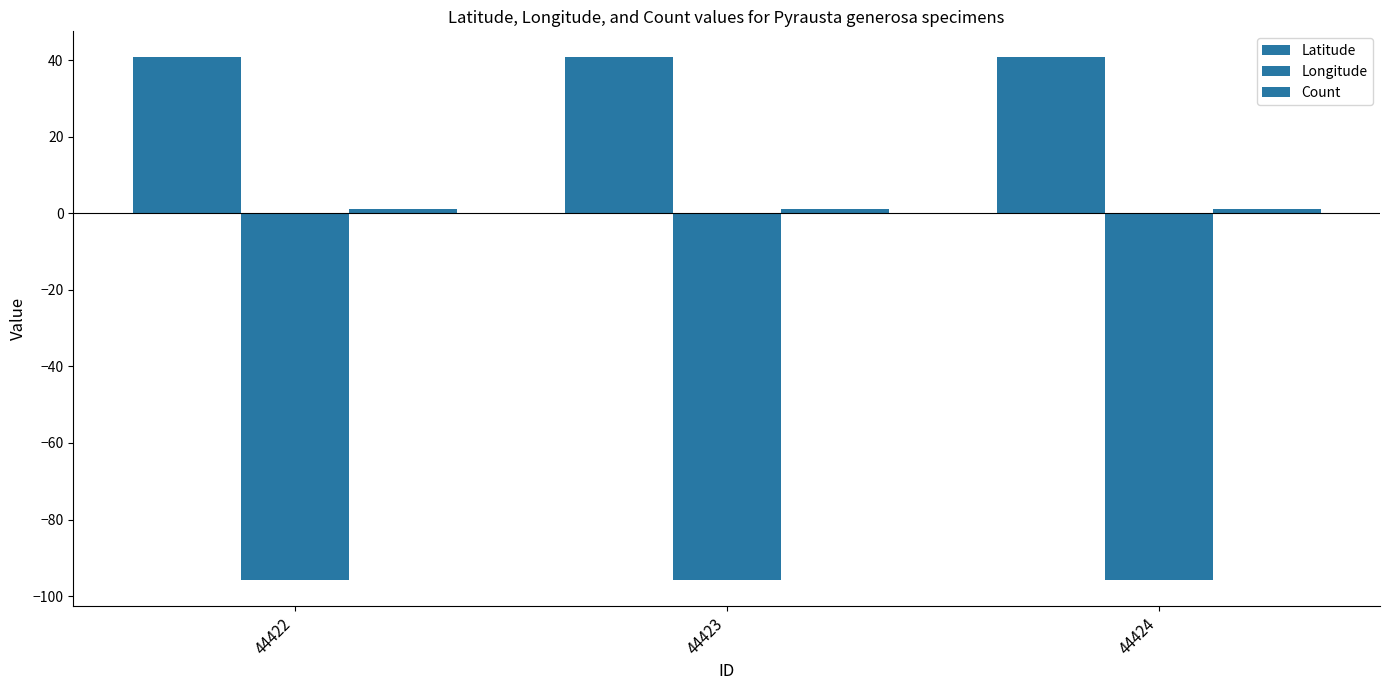

Are the bars grouped side by side (vs. stacked)?

Yes